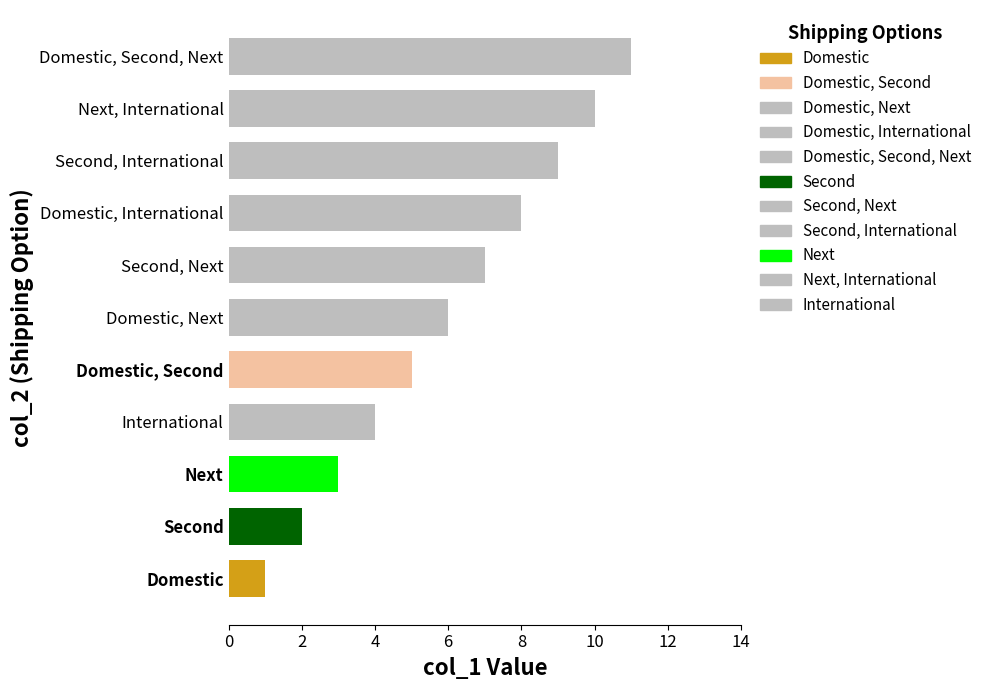

Between Second, International and Domestic, Next, which is larger?

Second, International